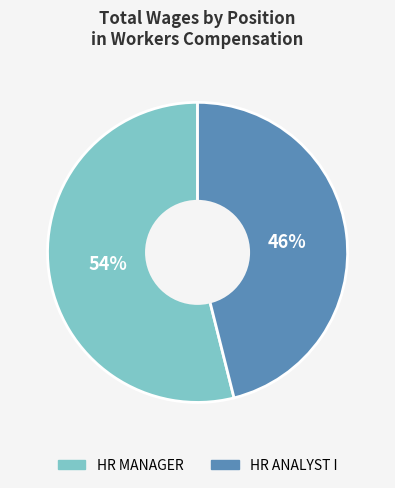

To the nearest percent, what is the difference between the largest and smallest slice percentages?

8%